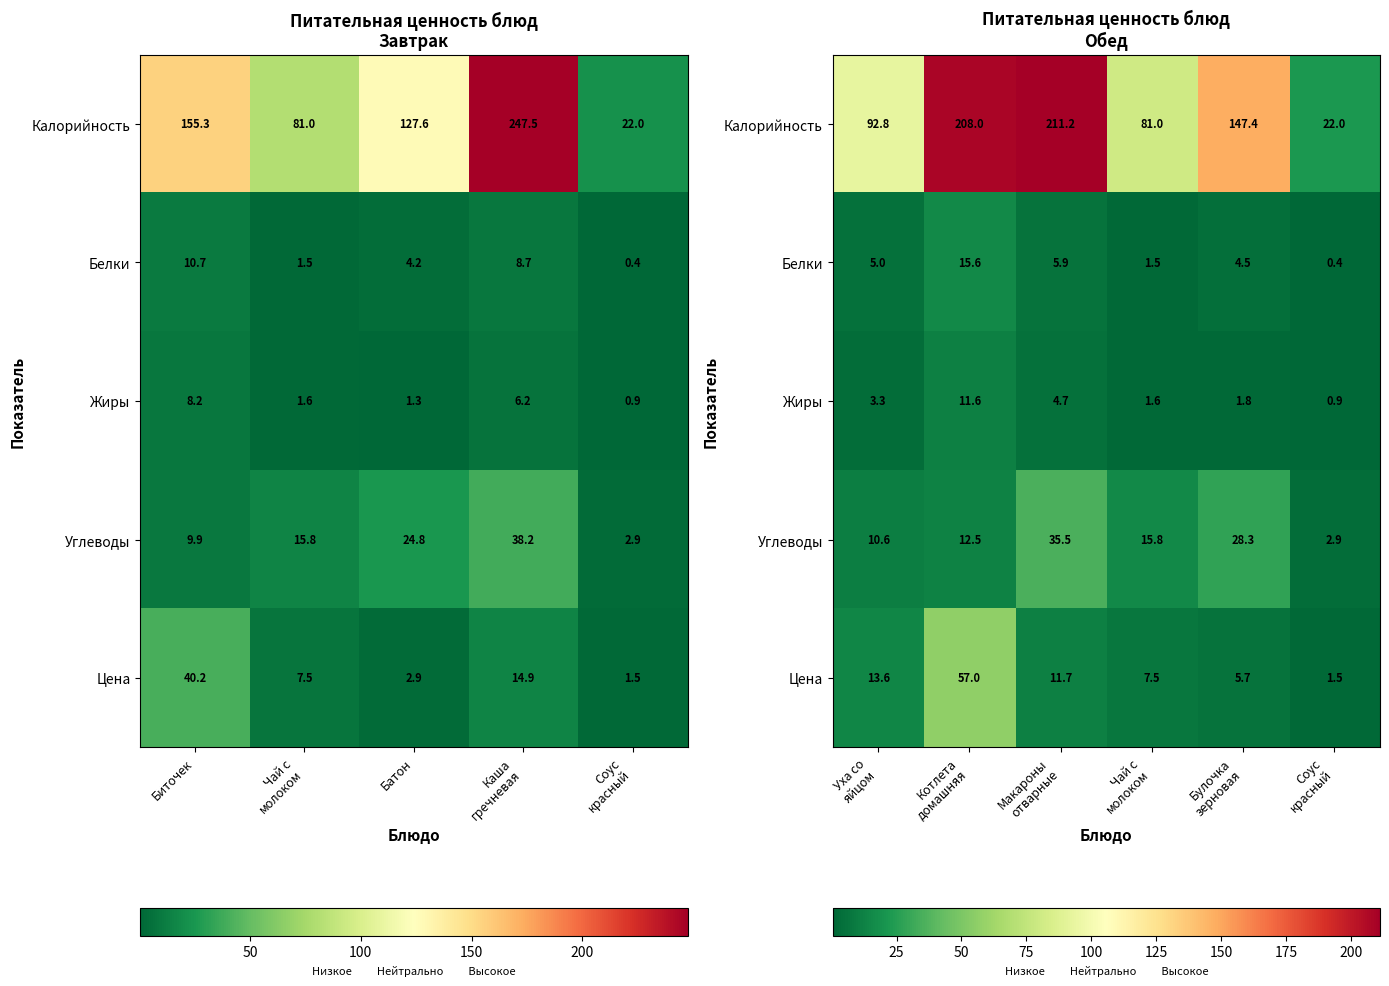

How many values in the Углеводы series exceed 15?

3